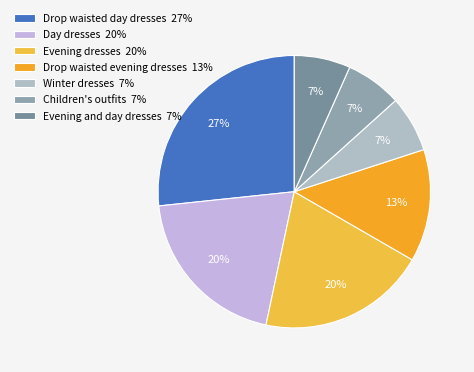

The Drop waisted evening dresses slice represents 13% of the pie. True or false?

True